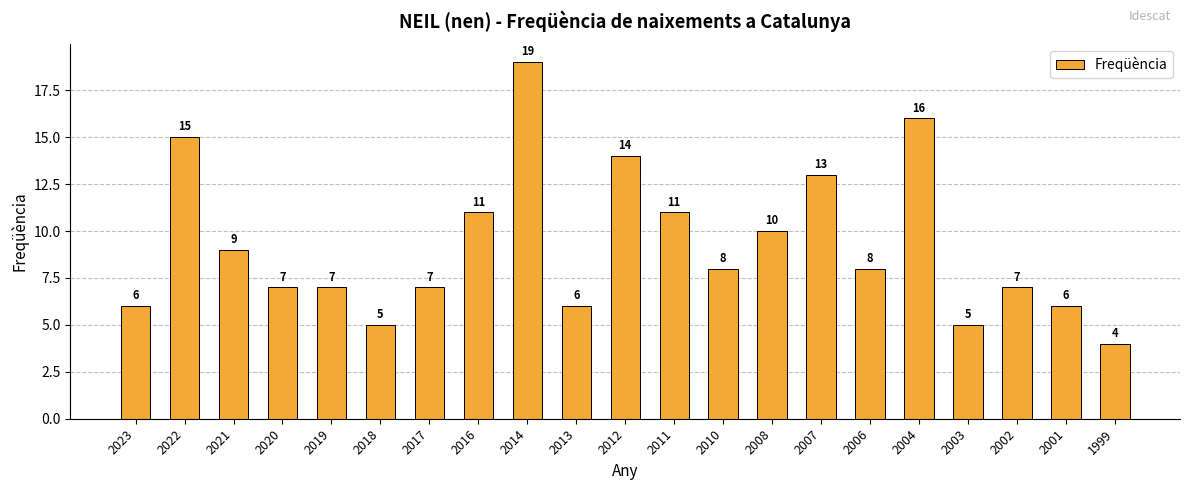

What is the sum of the values at 2003 and 2007?

18